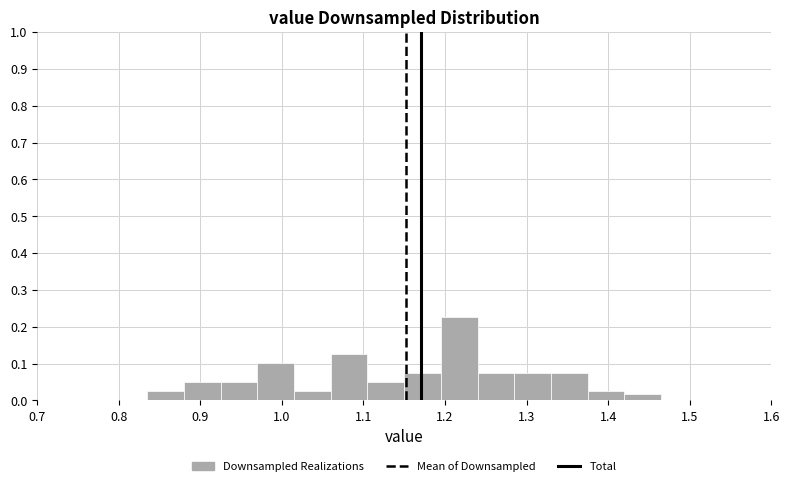

Over which range of the x-axis is the bar tallest?

1.195 to 1.240